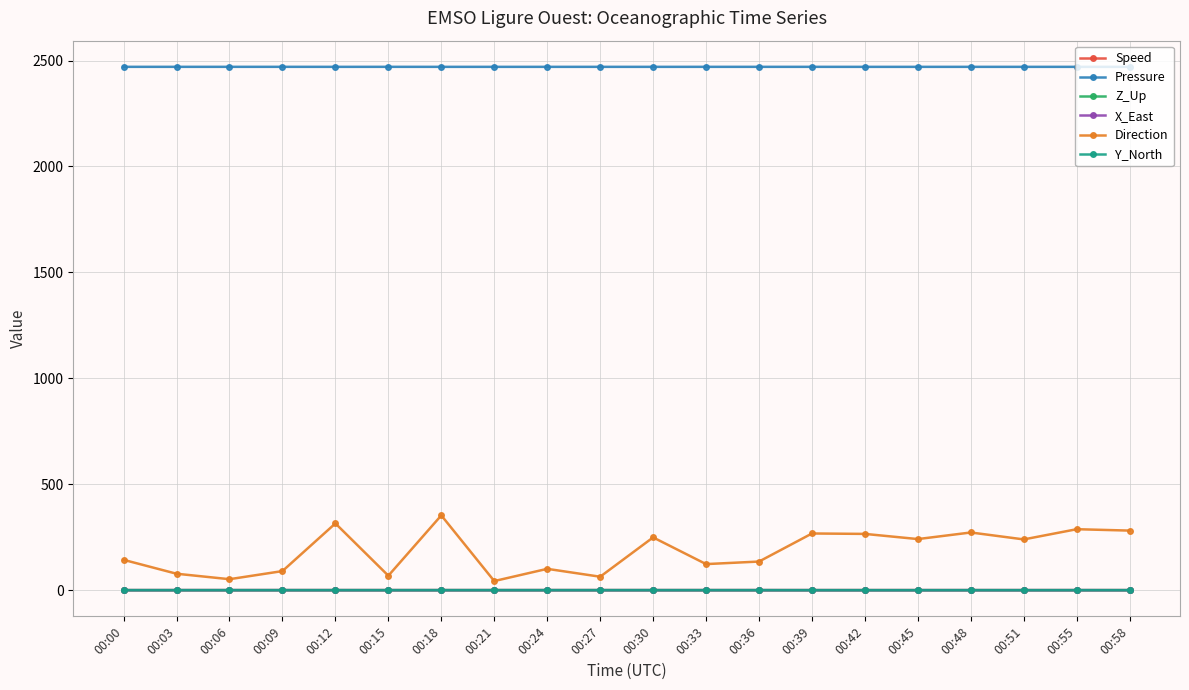

True or false: X_East has more than 0 interior local peaks.

True